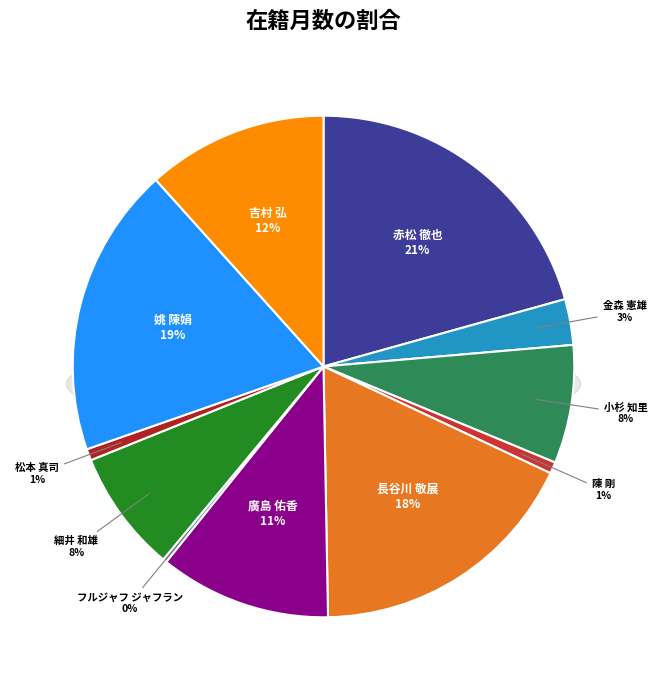

The 細井 和雄 slice represents 8% of the pie. True or false?

True